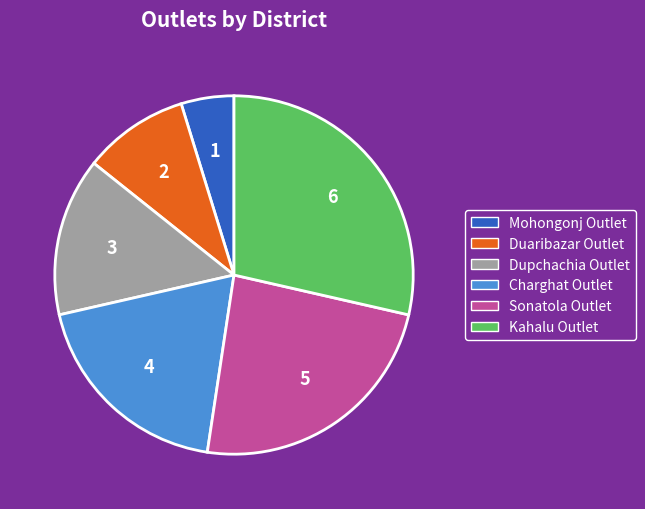

Rank the categories by value from lowest to highest.

Mohongonj Outlet, Duaribazar Outlet, Dupchachia Outlet, Charghat Outlet, Sonatola Outlet, Kahalu Outlet